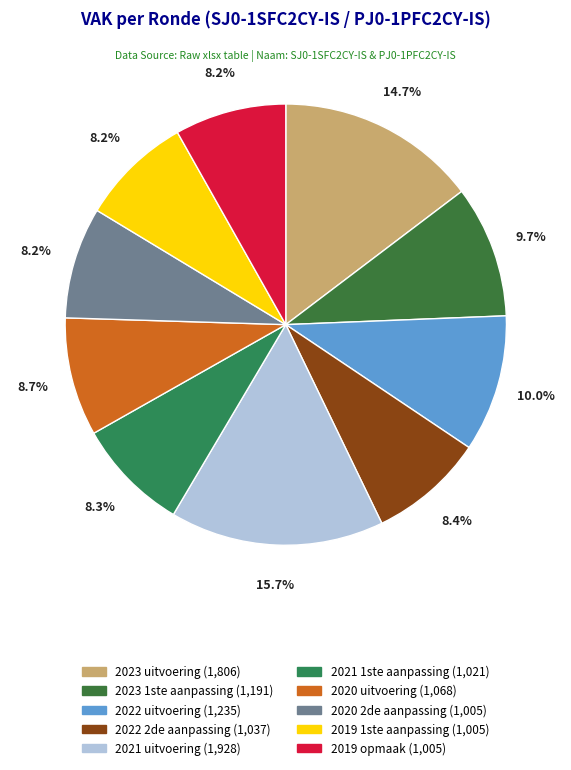

Combined, do 2021 1ste aanpassing and 2021 uitvoering account for over 50%?

No